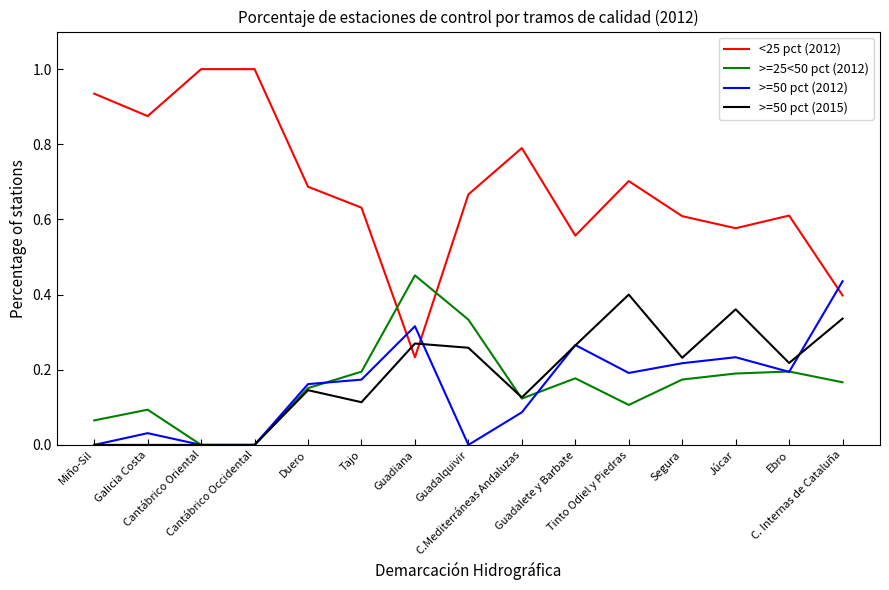

Which series ends up on top after the final intersection of >=50 pct (2012) and <25 pct (2012)?

>=50 pct (2012)